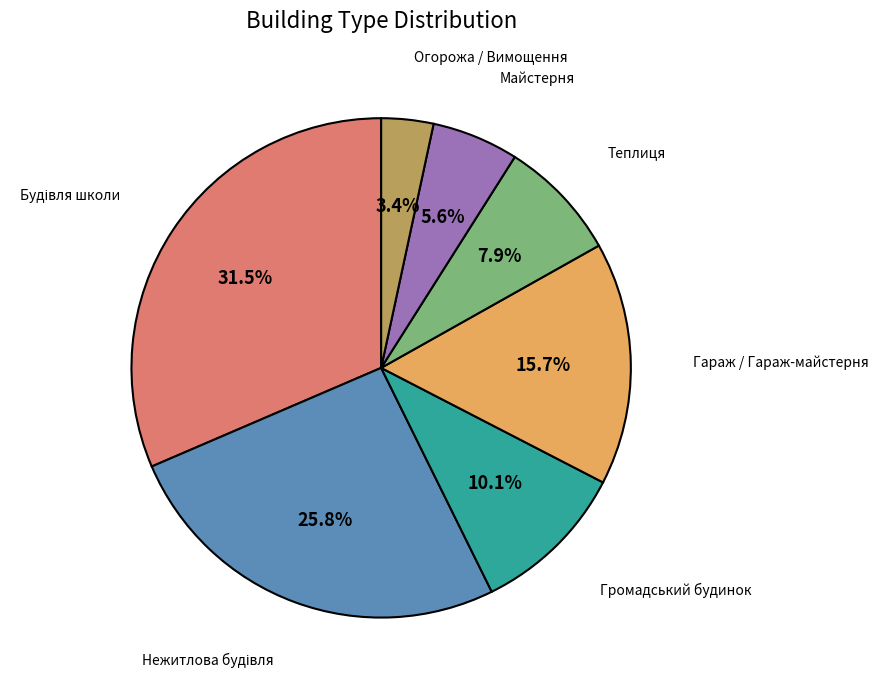

Combined, do Огорожа / Вимощення and Гараж / Гараж-майстерня account for over 50%?

No